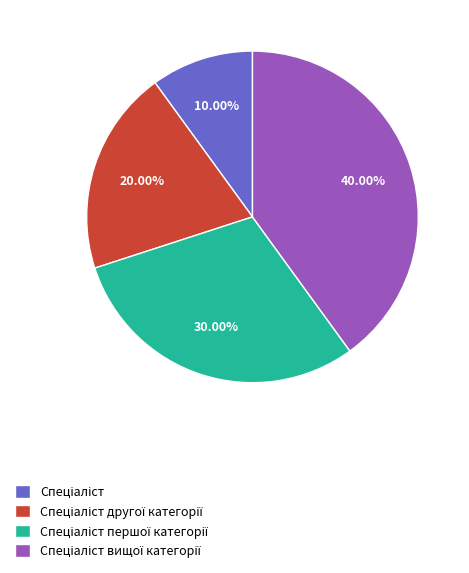

Is there a majority slice in this chart?

No